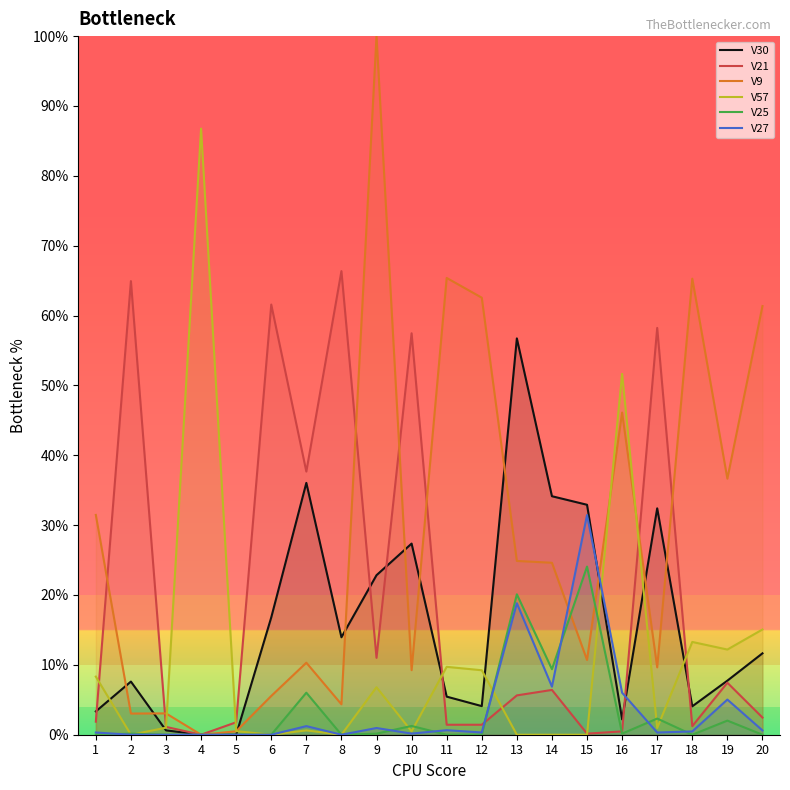

Does the chart display data point markers on the line(s)?

No